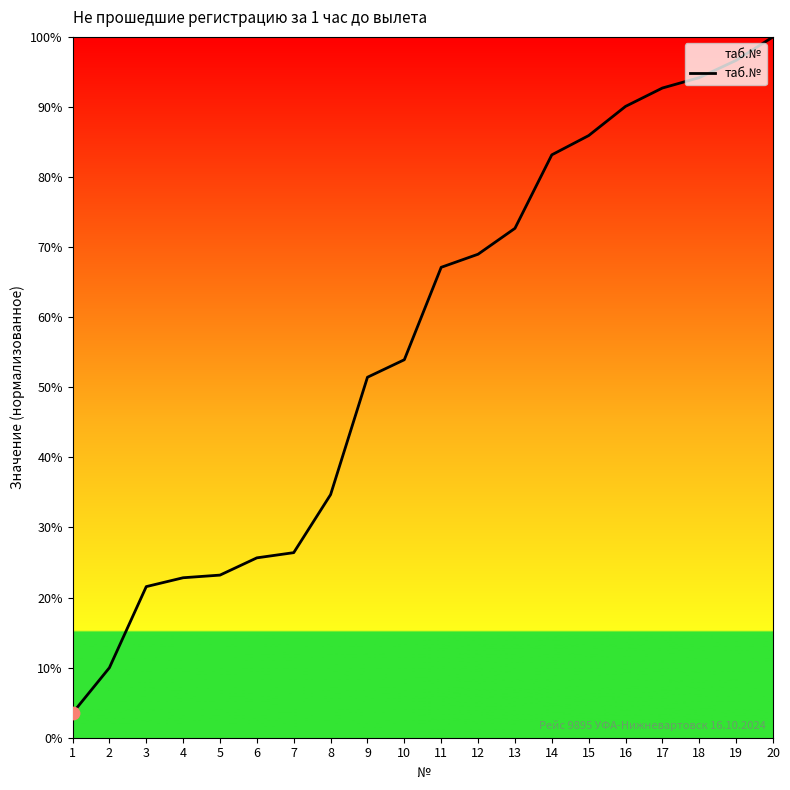

Which has a higher value, 9 or 3?

9